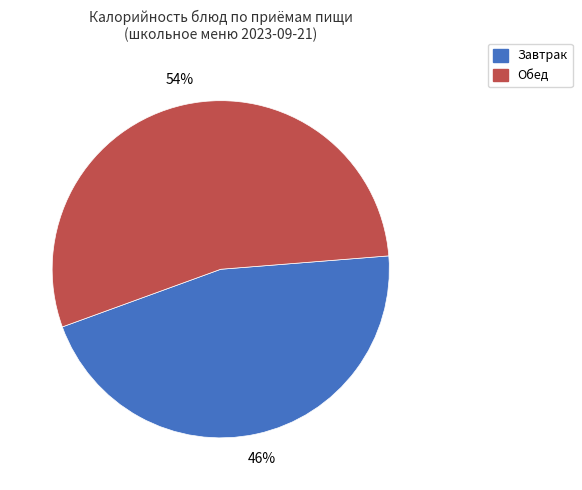

Which has a higher value, Завтрак or Обед?

Обед